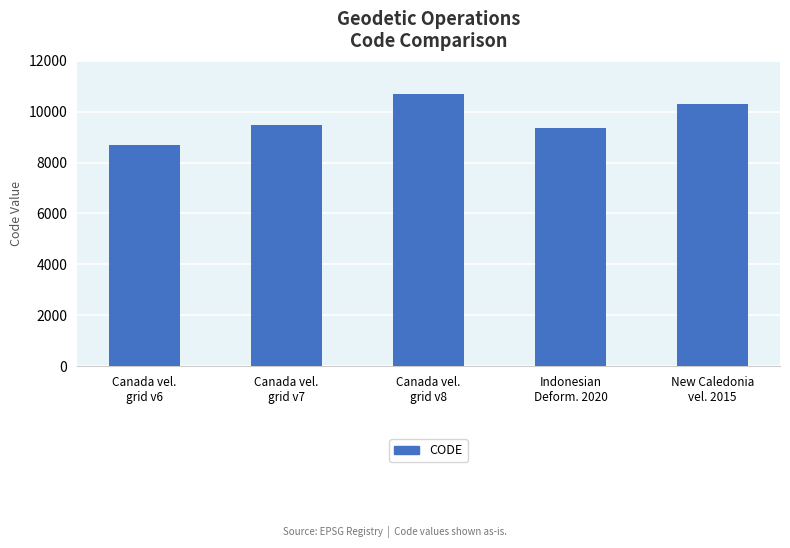

What is the value of the 3rd bar from the left?

10707